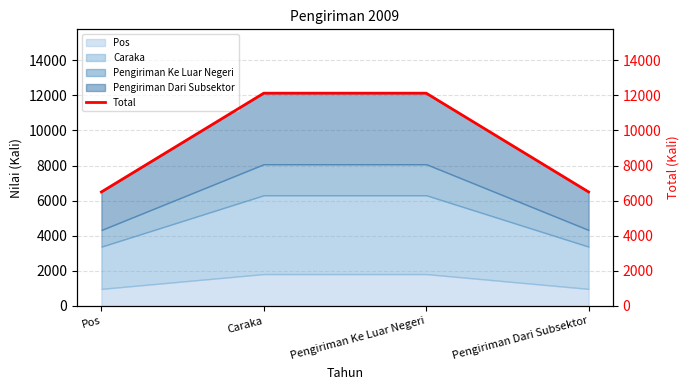

Is it true that the value at Pos is 6496.5?

True